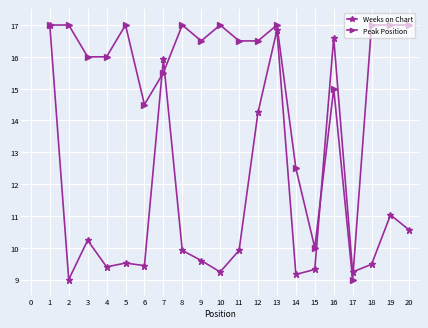

Which series changed the most between 1 and 17?

Peak Position